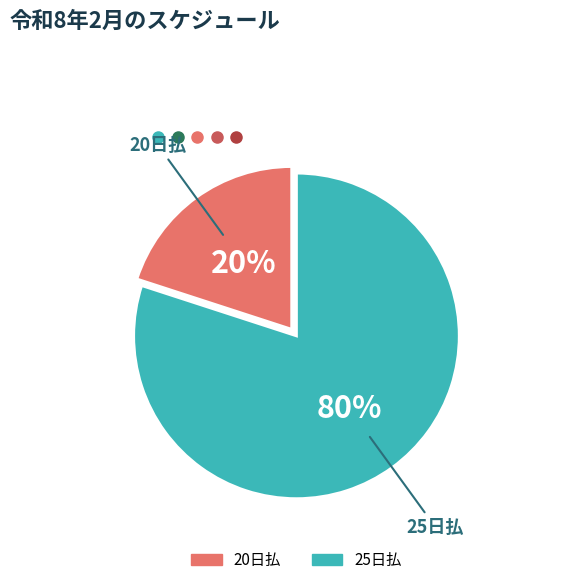

Does 20日払 account for over 50% of the chart?

No